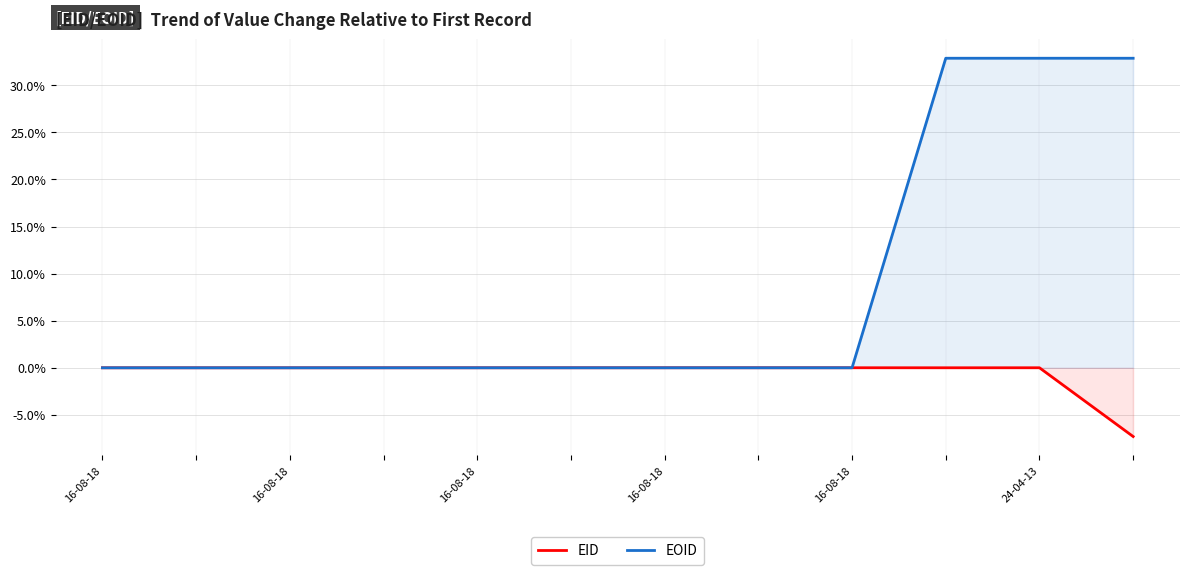

Rank the categories by EID value from lowest to highest.

11, 16-08-18, 16-08-18, 16-08-18, 16-08-18, 9, 16-08-18, 24-04-13, 10, 6, 7, 8